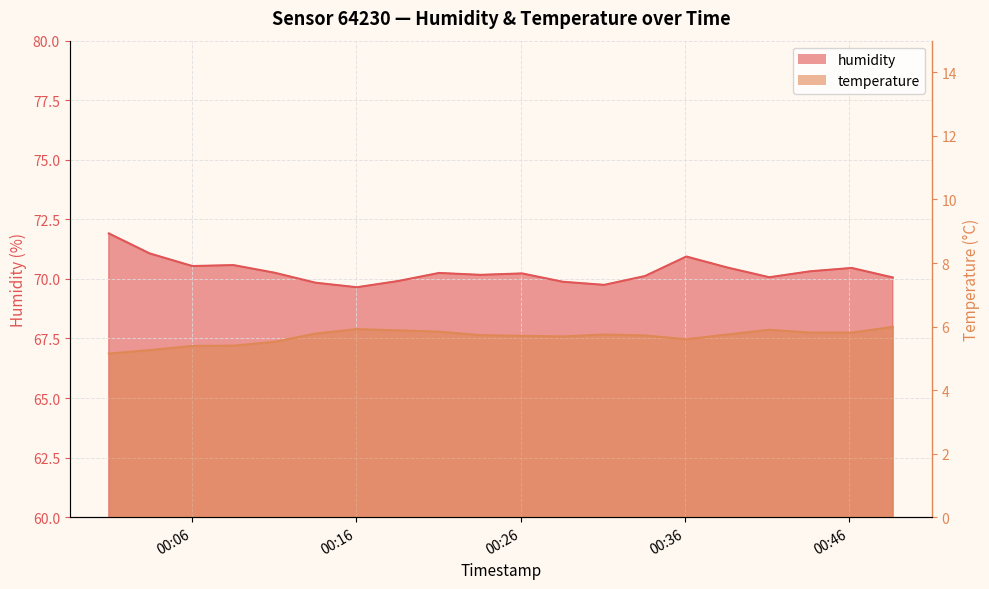

Reading left to right, extract all data points from this chart.

humidity: 2023-01-28T00:00:56=71.9	2023-01-28T00:03:25=71.1	2023-01-28T00:06:01=70.5	2023-01-28T00:08:31=70.6	2023-01-28T00:11:01=70.3	2023-01-28T00:13:31=69.8	2023-01-28T00:16:02=69.7	2023-01-28T00:18:32=69.9	2023-01-28T00:21:02=70.2	2023-01-28T00:23:33=70.2	2023-01-28T00:26:05=70.2	2023-01-28T00:28:34=69.9	2023-01-28T00:31:05=69.8	2023-01-28T00:33:34=70.1	2023-01-28T00:36:05=70.9	2023-01-28T00:38:34=70.5	2023-01-28T00:41:08=70.1	2023-01-28T00:43:38=70.3	2023-01-28T00:46:09=70.5	2023-01-28T00:48:39=70.1
temperature: 2023-01-28T00:00:56=5.2	2023-01-28T00:03:25=5.3	2023-01-28T00:06:01=5.4	2023-01-28T00:08:31=5.4	2023-01-28T00:11:01=5.5	2023-01-28T00:13:31=5.8	2023-01-28T00:16:02=5.9	2023-01-28T00:18:32=5.9	2023-01-28T00:21:02=5.8	2023-01-28T00:23:33=5.7	2023-01-28T00:26:05=5.7	2023-01-28T00:28:34=5.7	2023-01-28T00:31:05=5.8	2023-01-28T00:33:34=5.7	2023-01-28T00:36:05=5.6	2023-01-28T00:38:34=5.8	2023-01-28T00:41:08=5.9	2023-01-28T00:43:38=5.8	2023-01-28T00:46:09=5.8	2023-01-28T00:48:39=6.0